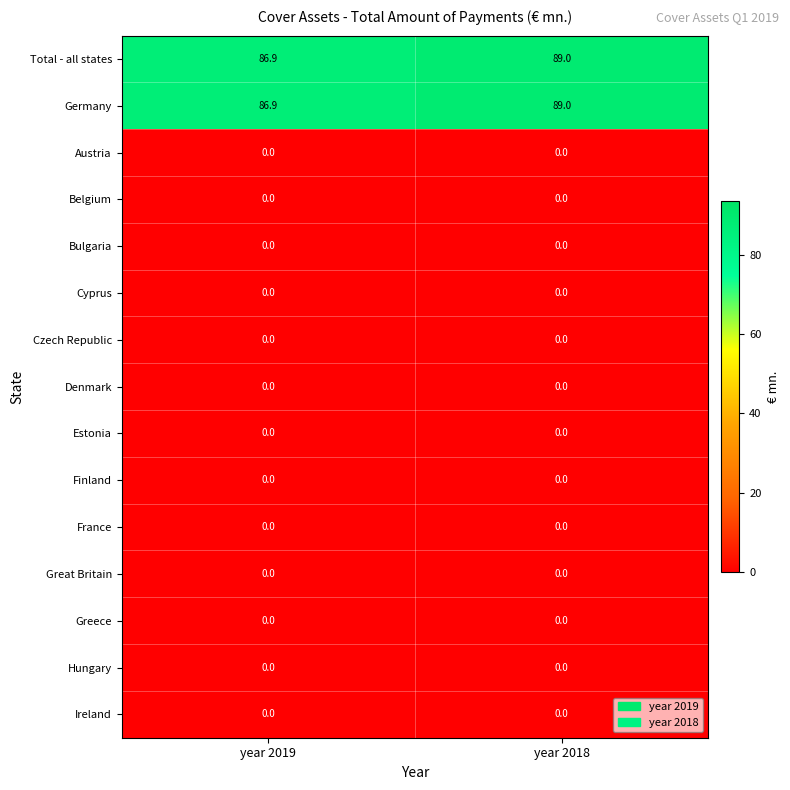

Which label corresponds to the largest value in the chart?

year 2018